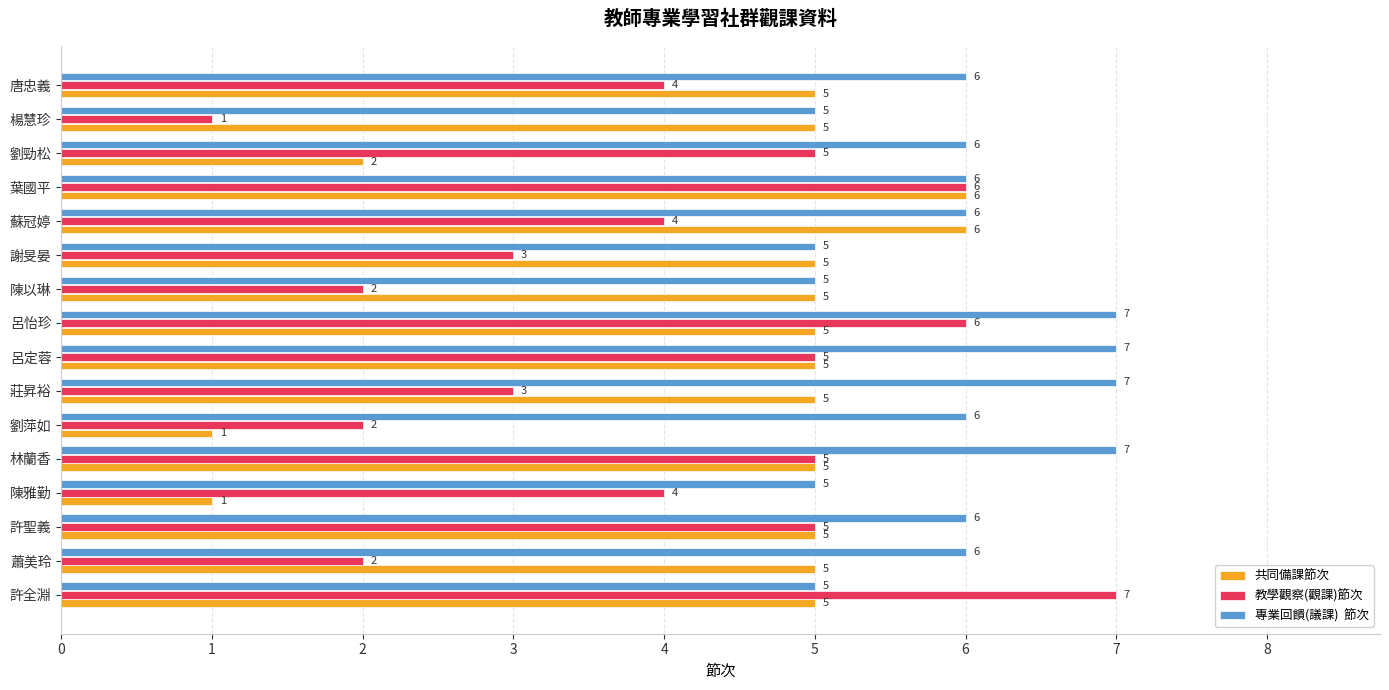

What is the maximum value shown in the chart?

7